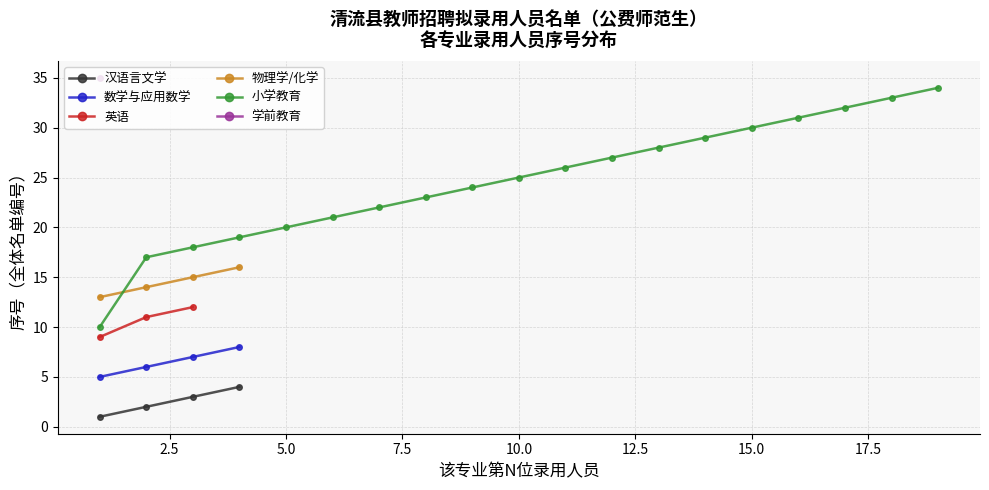

True or false: 物理学/化学 and 数学与应用数学 cross at least once.

False